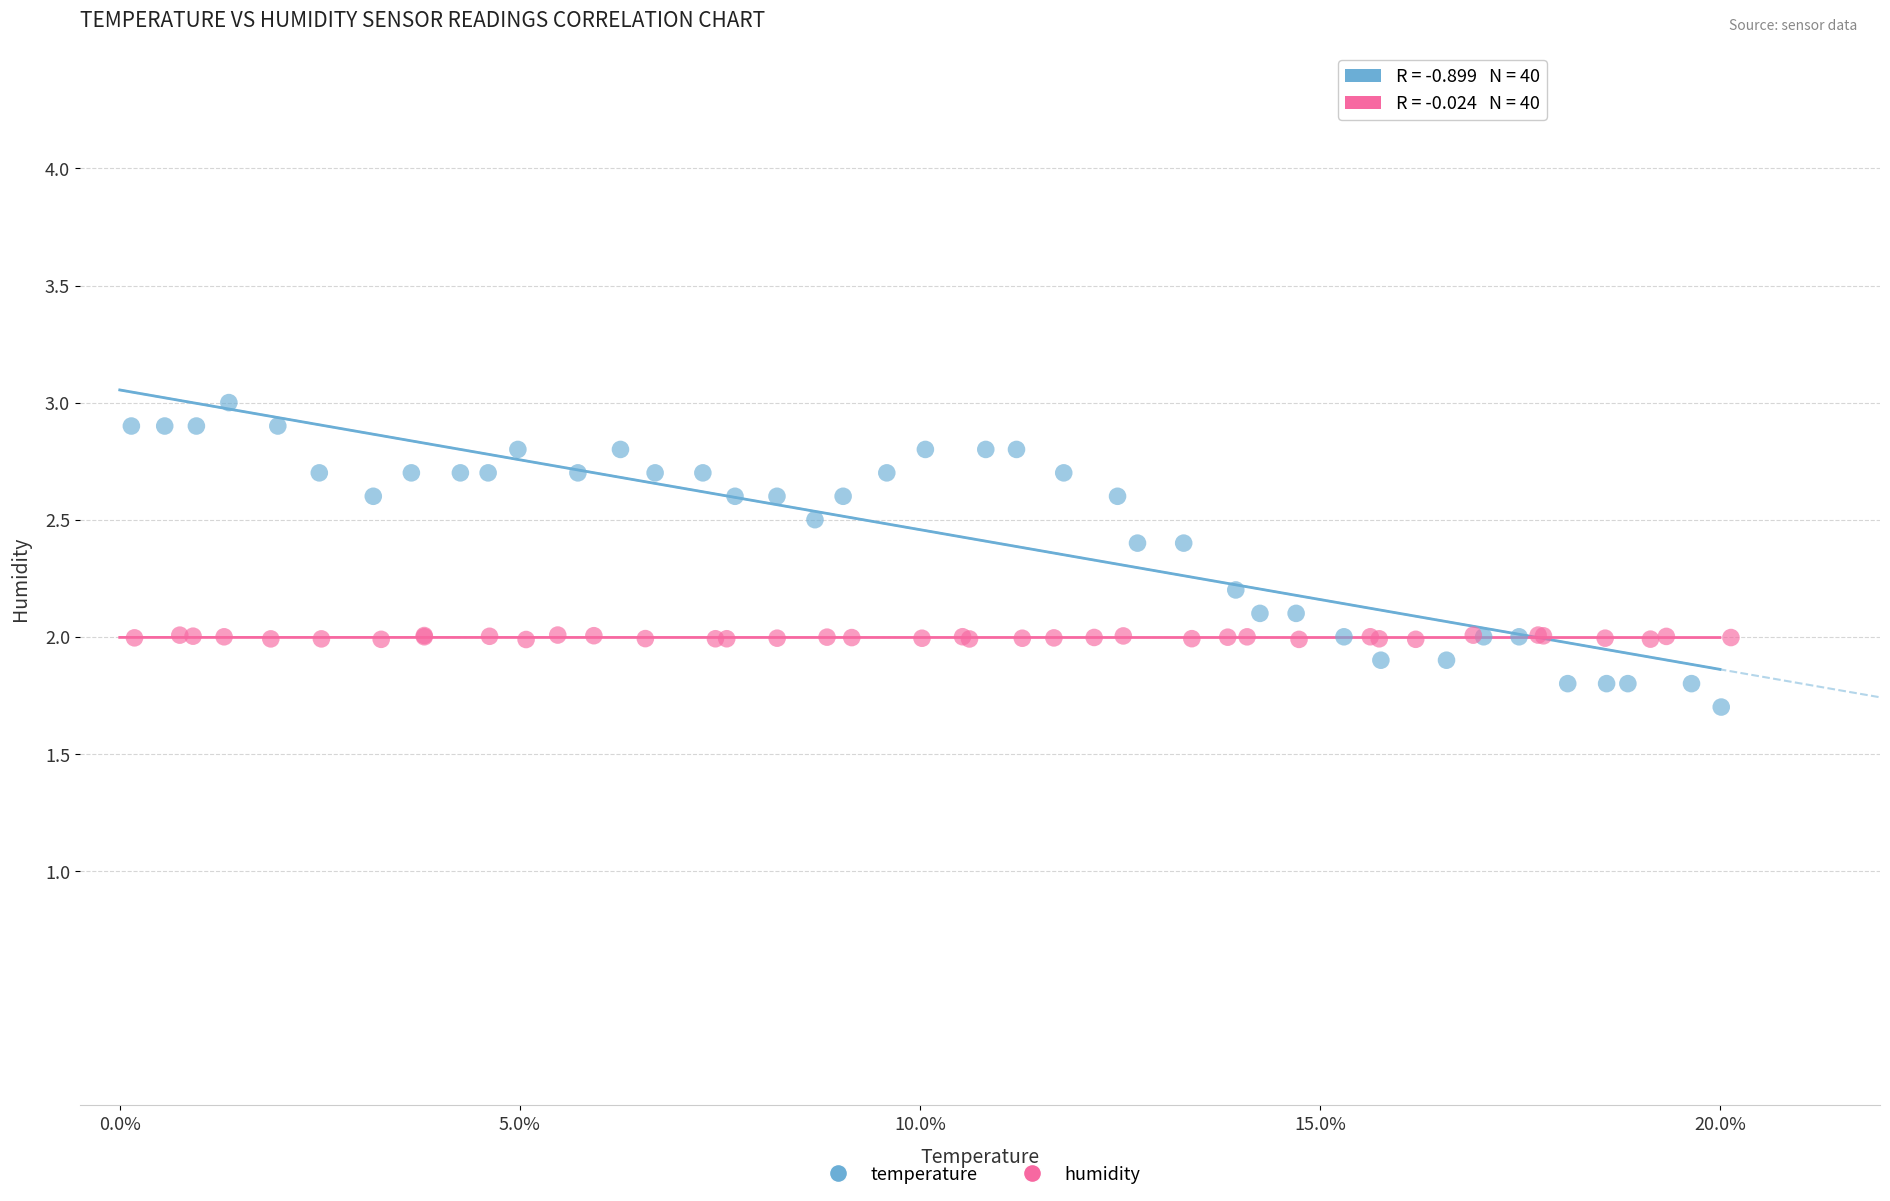

Which series contains the highest Y value?

temperature